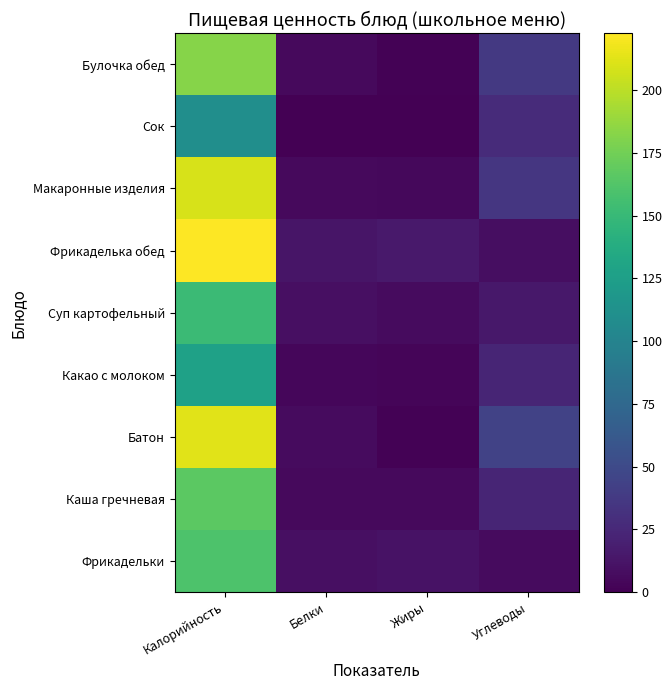

At Жиры, list the series in order from largest to smallest.

Фрикаделька обед, Фрикадельки, Суп картофельный, Каша гречневая, Макаронные изделия, Какао с молоком, Батон, Булочка обед, Сок